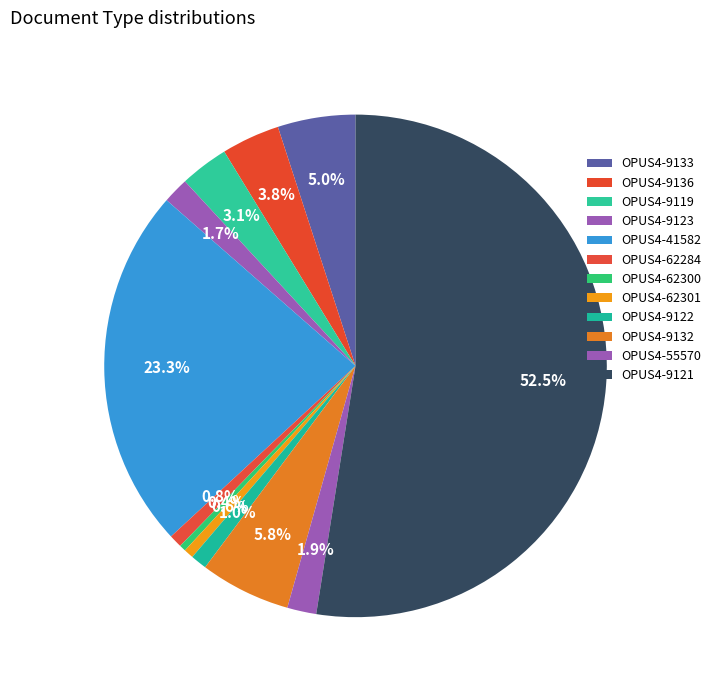

Count the number of slices in the pie.

12